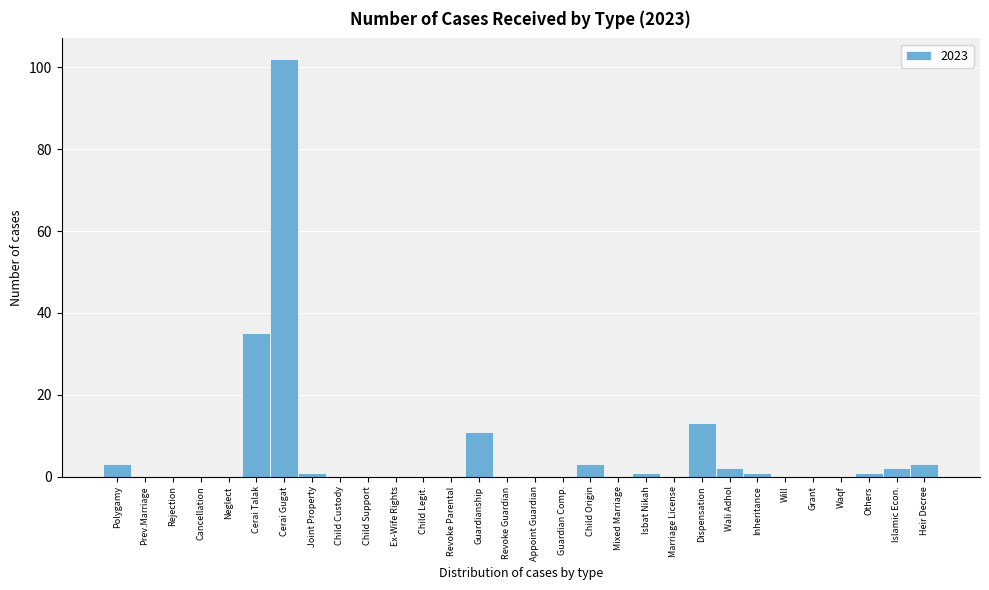

Reading left to right, what are all the values shown in this chart?

Polygamy=3	Prev.Marriage=0	Rejection=0	Cancellation=0	Neglect=0	Cerai Talak=35	Cerai Gugat=102	Joint Property=1	Child Custody=0	Child Support=0	Ex-Wife Rights=0	Child Legit.=0	Revoke Parental=0	Guardianship=11	Revoke Guardian=0	Appoint Guardian=0	Guardian Comp.=0	Child Origin=3	Mixed Marriage=0	Isbat Nikah=1	Marriage License=0	Dispensation=13	Wali Adhol=2	Inheritance=1	Will=0	Grant=0	Waqf=0	Others=1	Islamic Econ.=2	Heir Decree=3